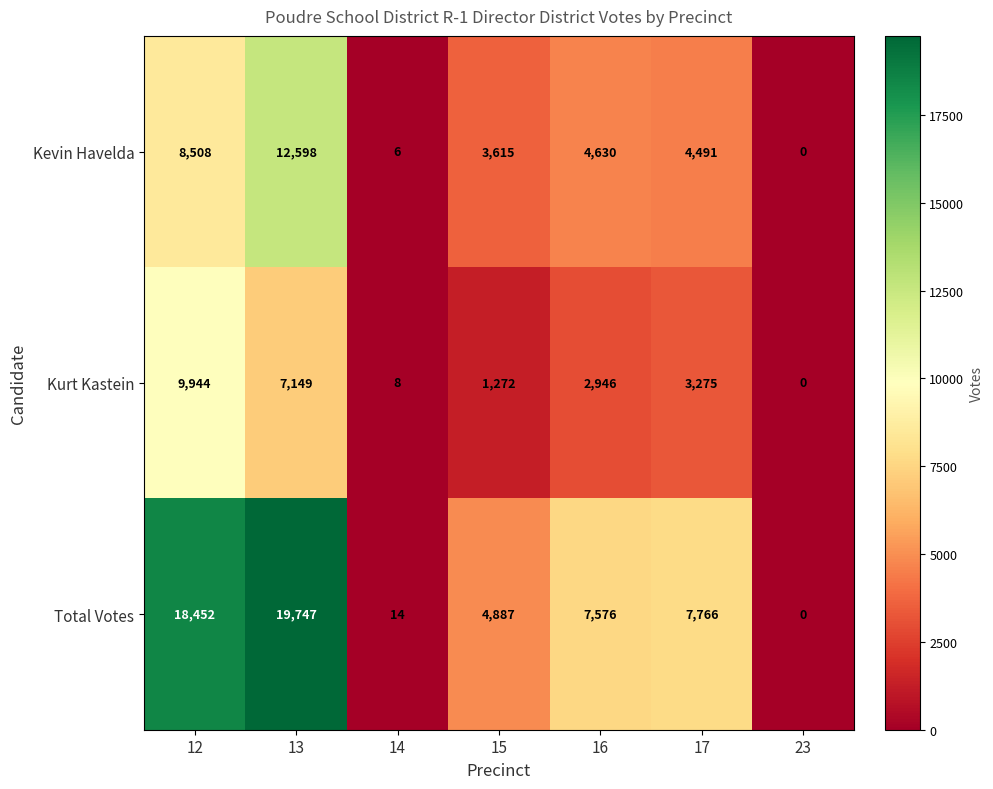

Is it true that Total Votes equals 6 at 14?

False